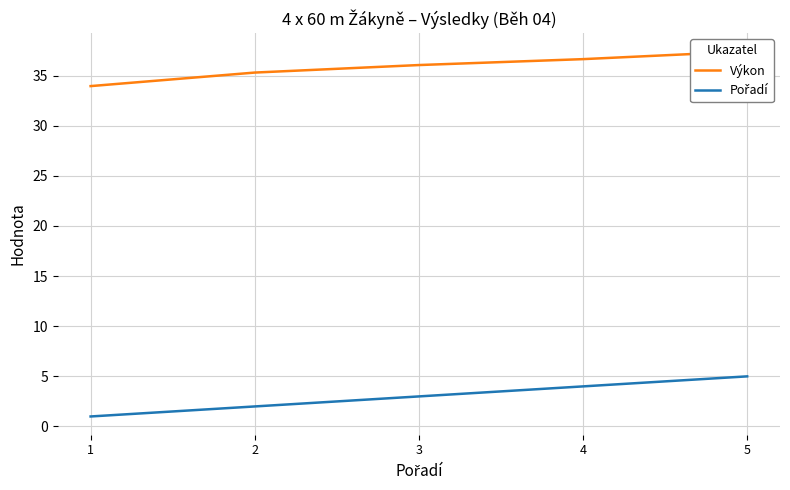

What is the maximum value shown in the chart?

37.4